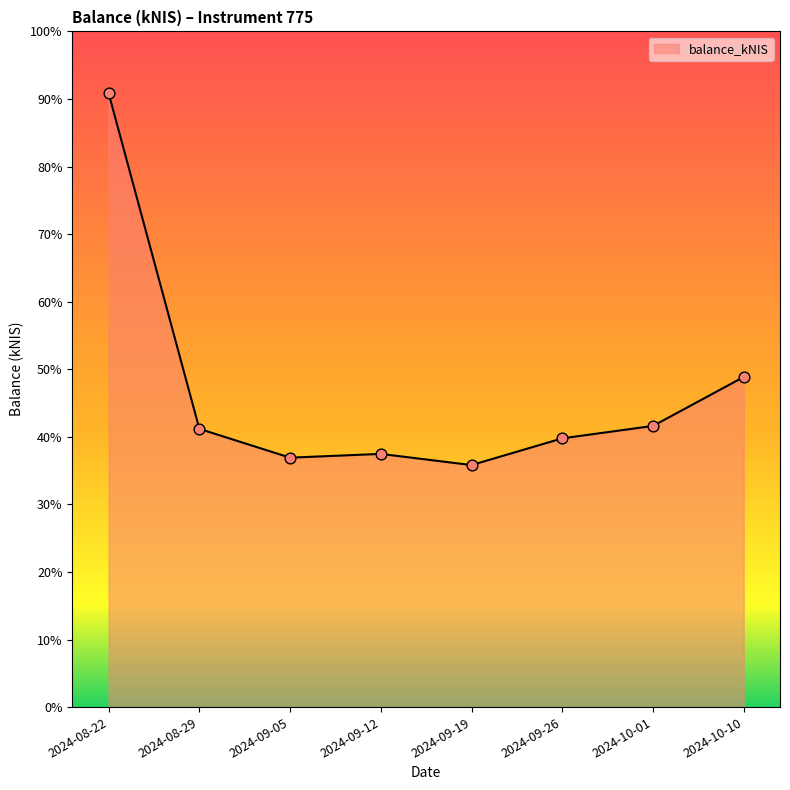

Does the chart have visible grid lines?

No